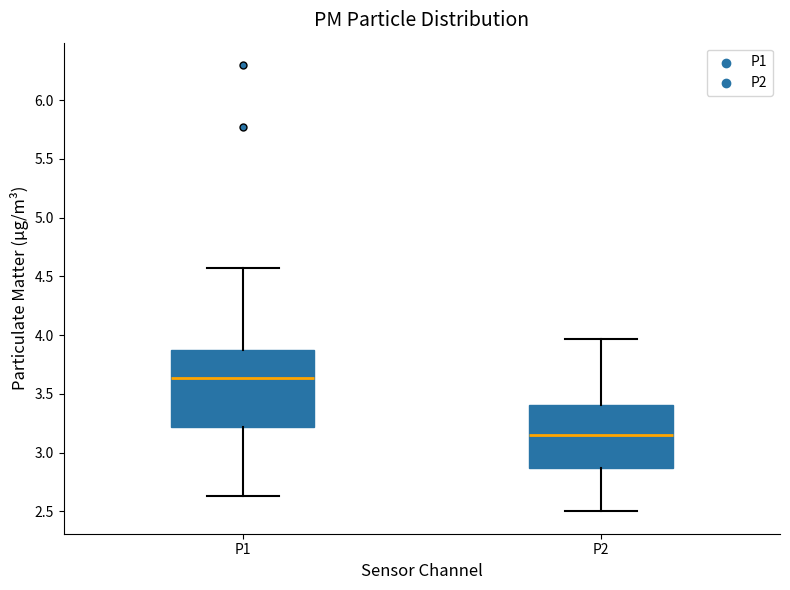

Which box's median line is the lowest?

P2